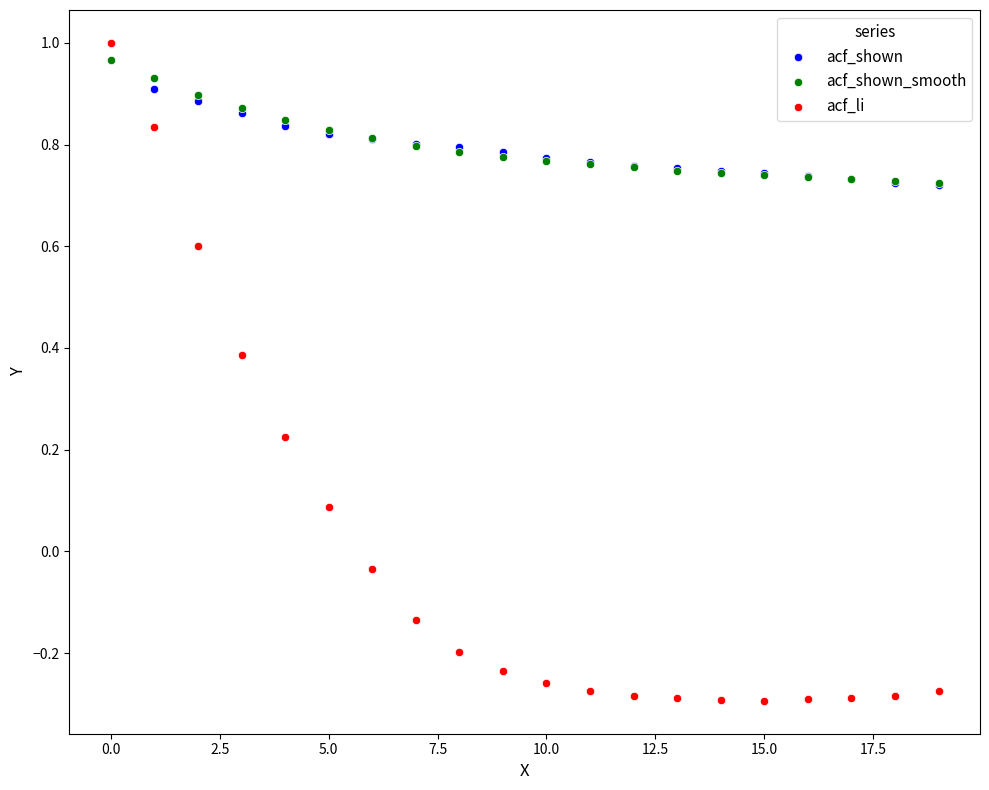

What are all the series names shown in the legend?

acf_shown, acf_shown_smooth, acf_li